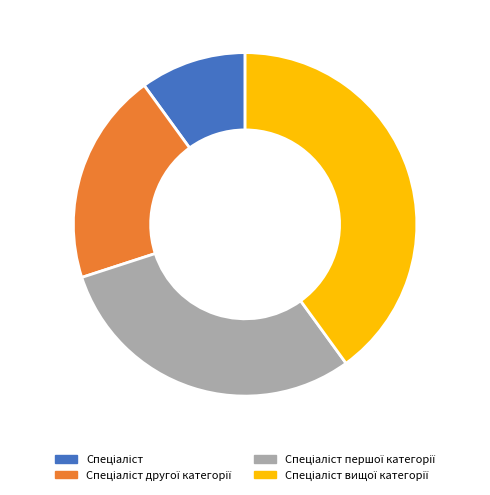

Is there a majority slice in this chart?

No